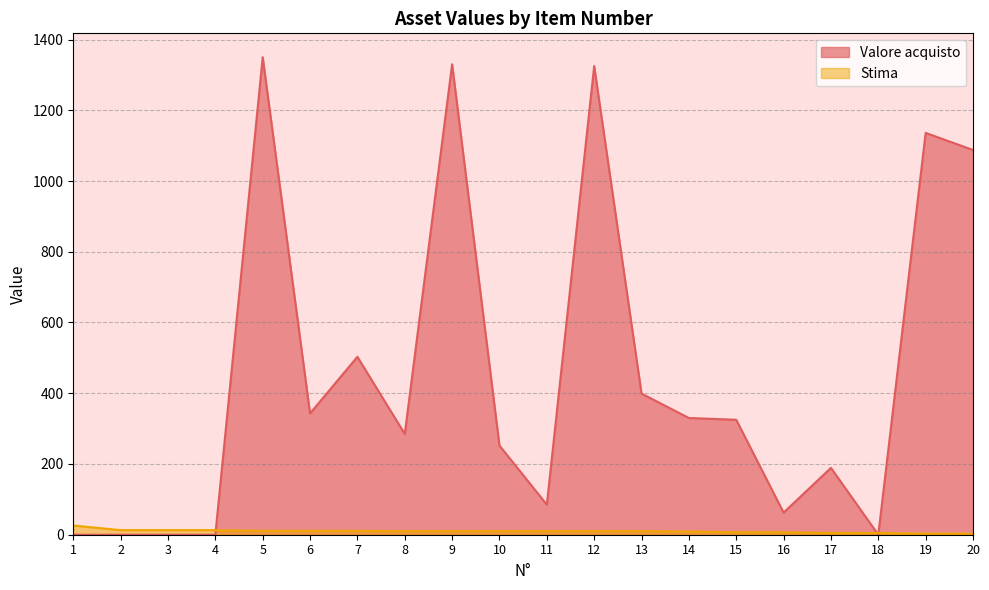

Rank the series by their maximum value, from highest to lowest.

Valore acquisto, Stima